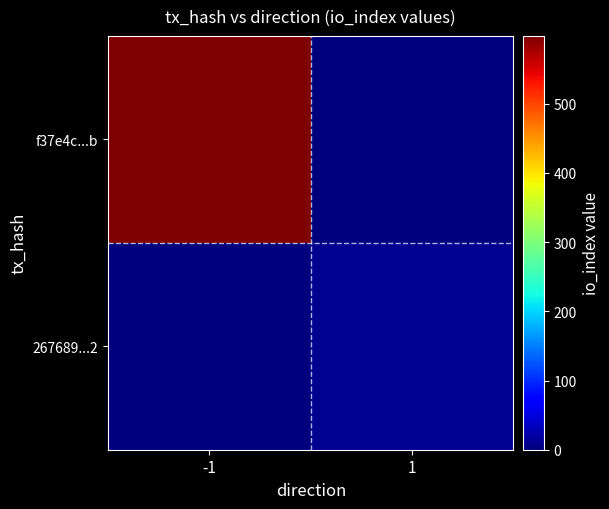

Rank the series by their maximum value, from lowest to highest.

267689...2, f37e4c...b